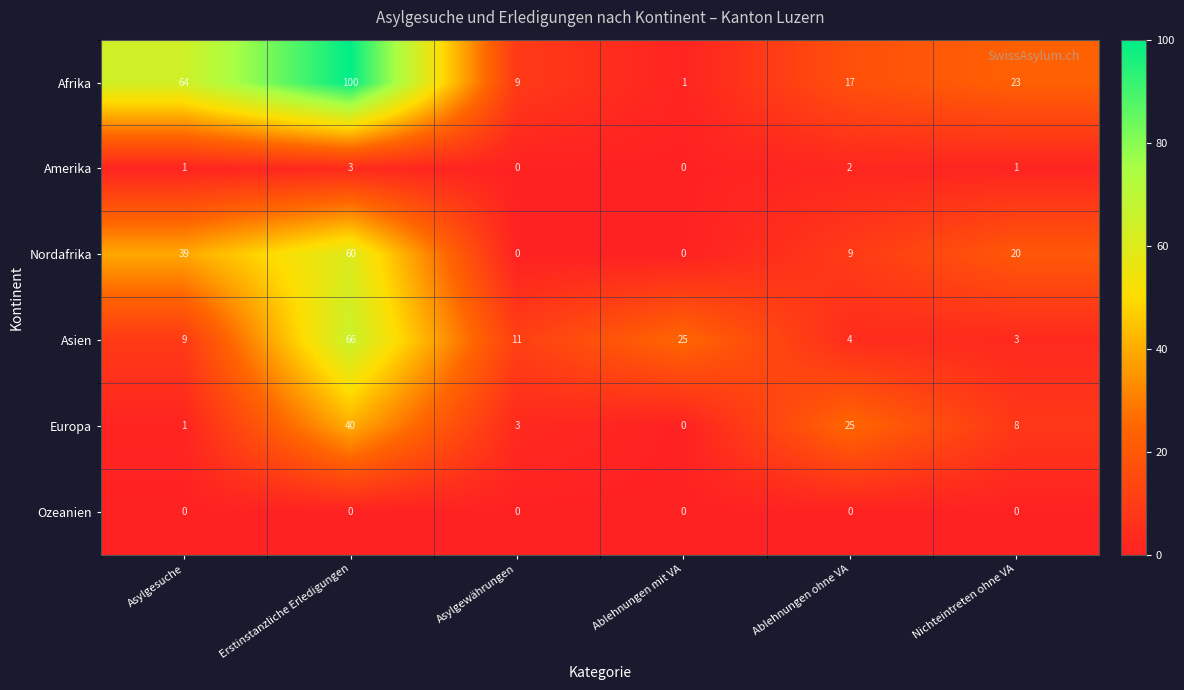

At Erstinstanzliche Erledigungen, list the series in order from largest to smallest.

Afrika, Asien, Nordafrika, Europa, Amerika, Ozeanien